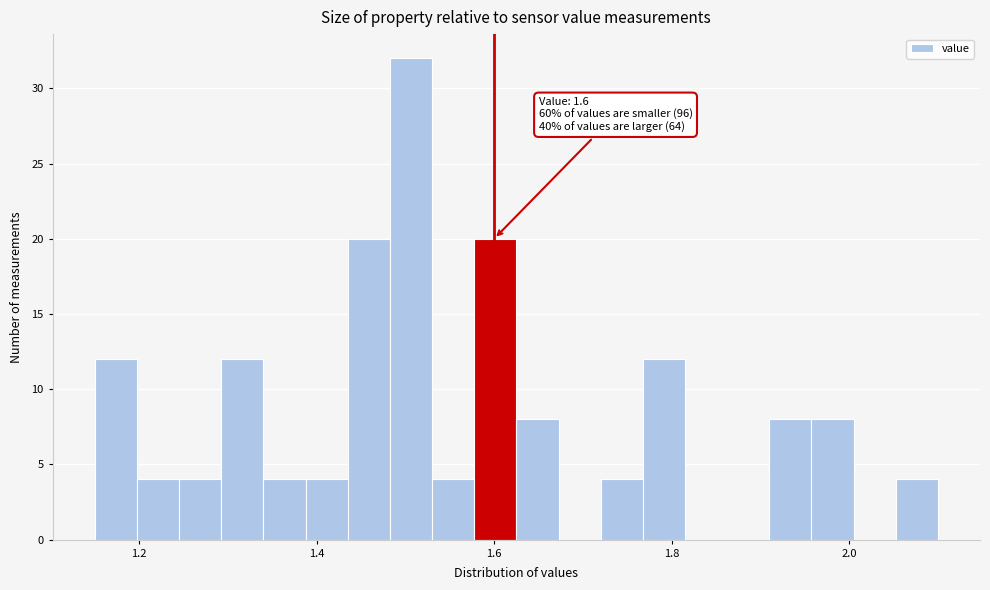

Around what value on the x-axis is the tallest bar? Give the approximate position of its centre, as read against the axis.

1.50